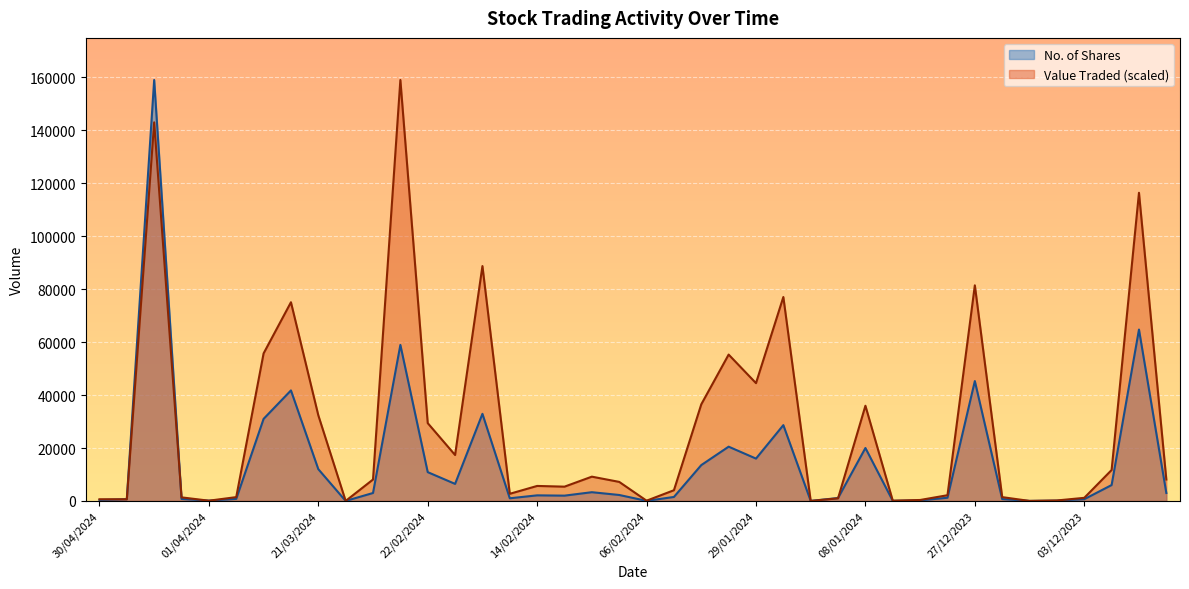

What is the minimum value for No. of Shares?

1.0